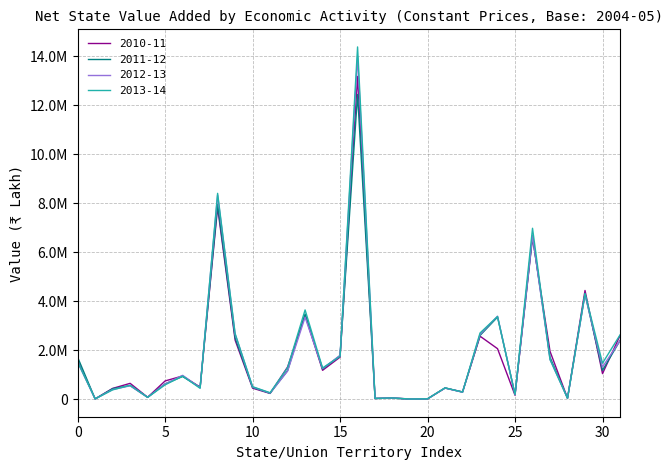

How many times do 2013-14 and 2012-13 cross each other?

12